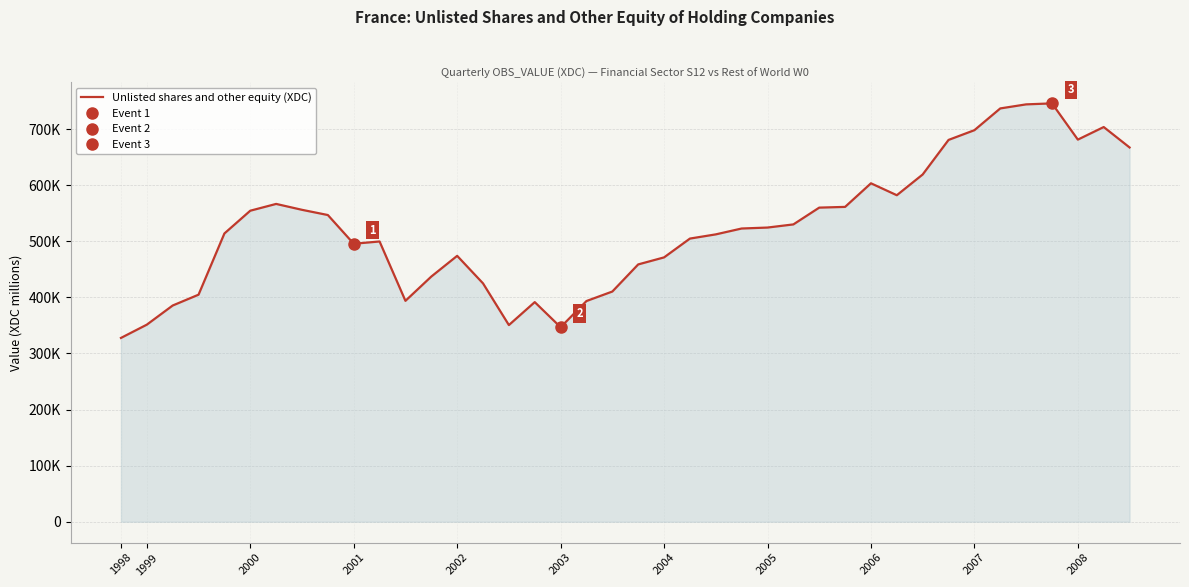

Rank the categories by value from lowest to highest.

1998, 17, 15, 1999, 2000, 16, 18, 11, 2001, 19, 14, 12, 20, 21, 13, 2007, 2008, 22, 23, 2002, 24, 25, 26, 2006, 2003, 2005, 27, 28, 2004, 30, 29, 31, 39, 32, 37, 33, 38, 34, 35, 36